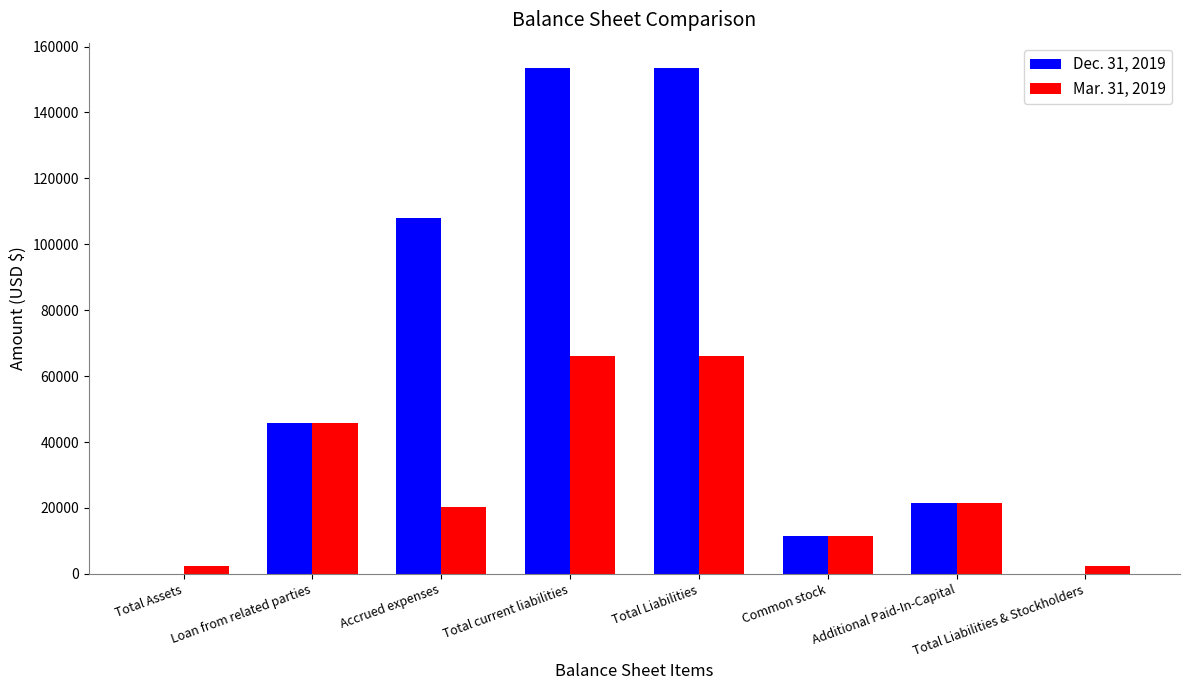

What is the greatest value displayed?

153499